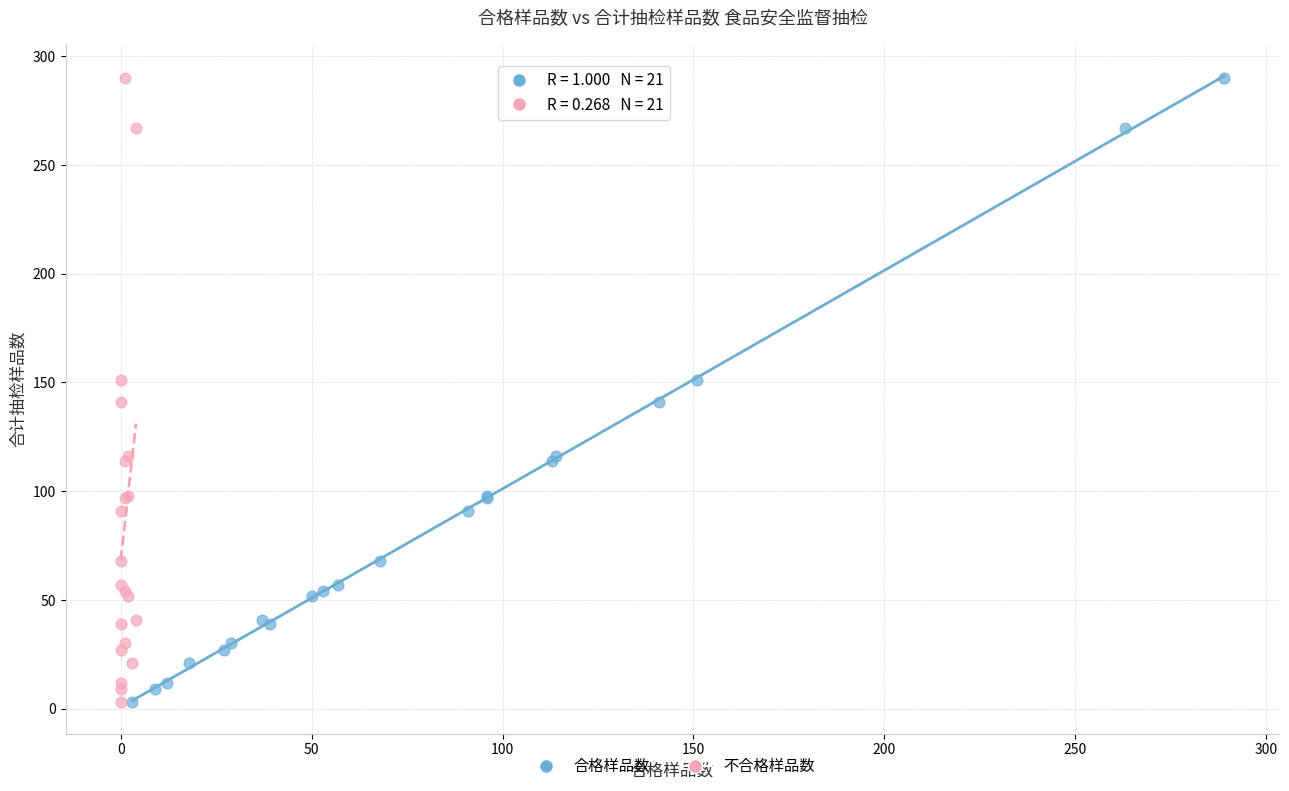

What are all the series names shown in the legend?

合格样品数, 不合格样品数